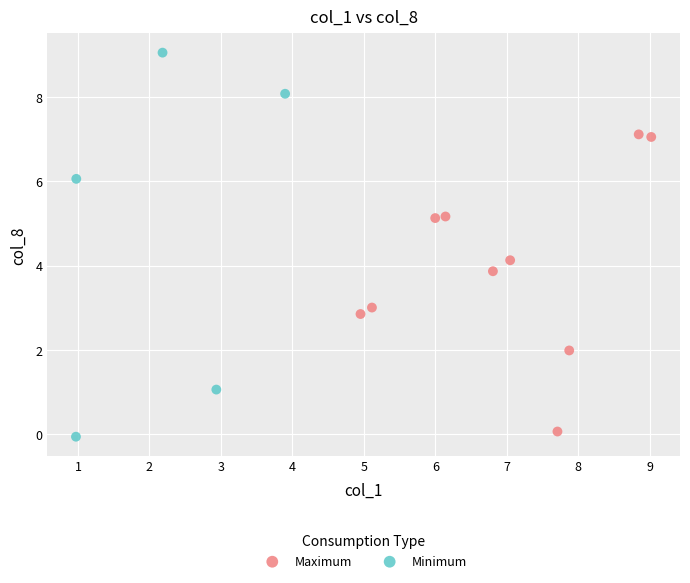

Which series has the widest spread of Y values?

Minimum